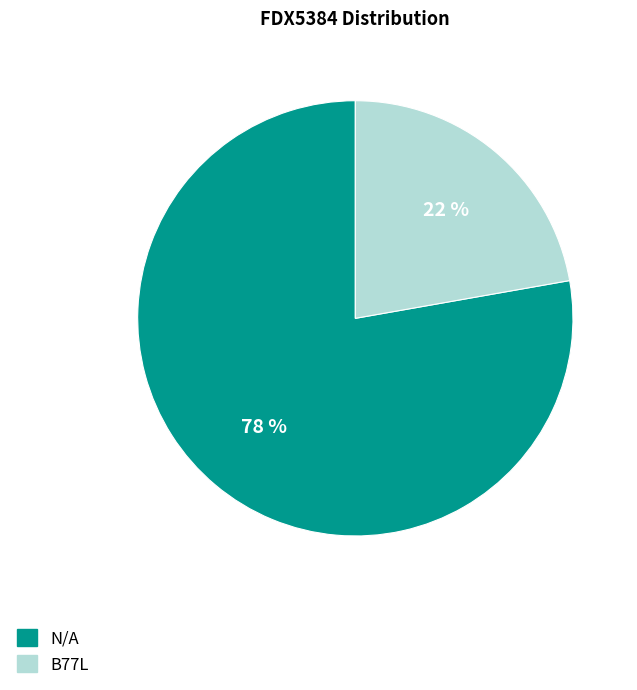

Combined, do N/A and B77L account for over 50%?

Yes